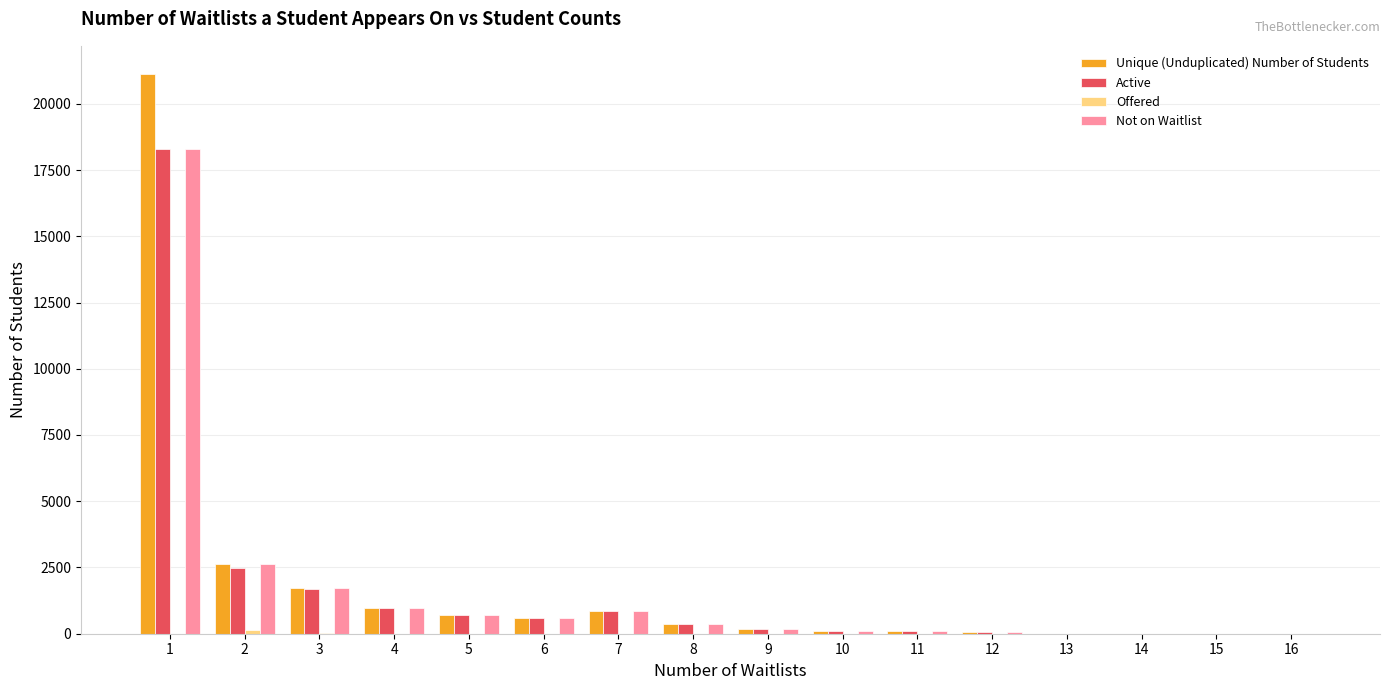

How many groups of bars are there?

16